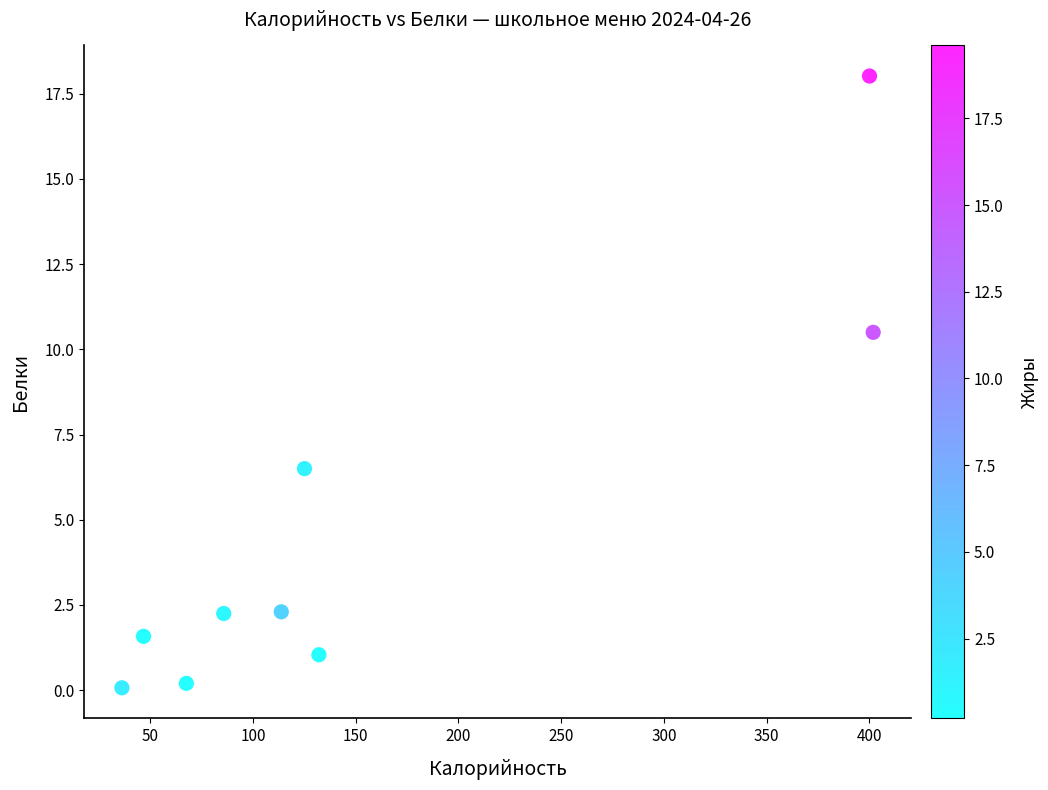

What Y value in the scatter plot is closest to 9?

10.5